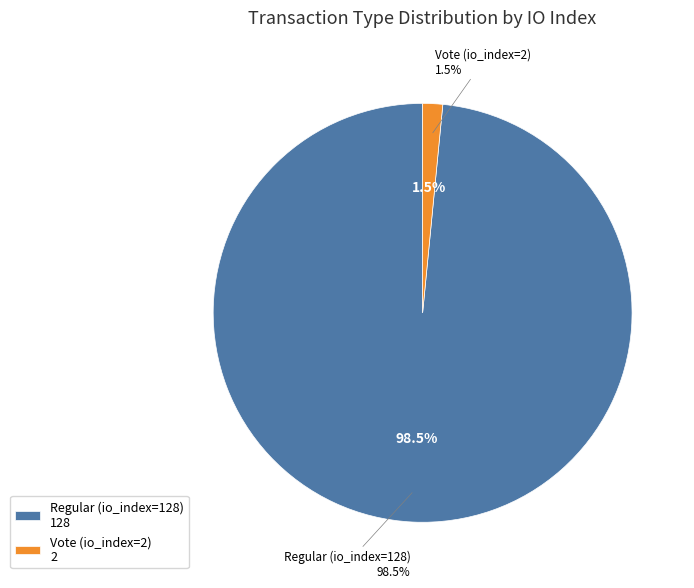

How many segments does this pie chart have?

2